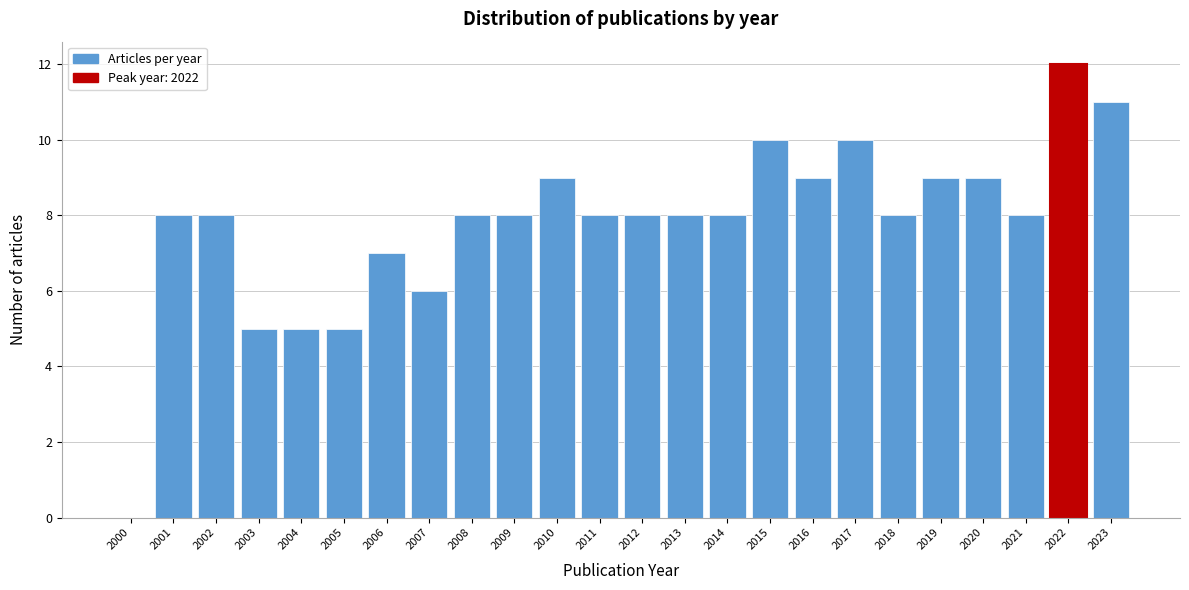

Reading right to left, extract all data points from this chart.

2023=11	2022=12	2021=8	2020=9	2019=9	2018=8	2017=10	2016=9	2015=10	2014=8	2013=8	2012=8	2011=8	2010=9	2009=8	2008=8	2007=6	2006=7	2005=5	2004=5	2003=5	2002=8	2001=8	2000=0